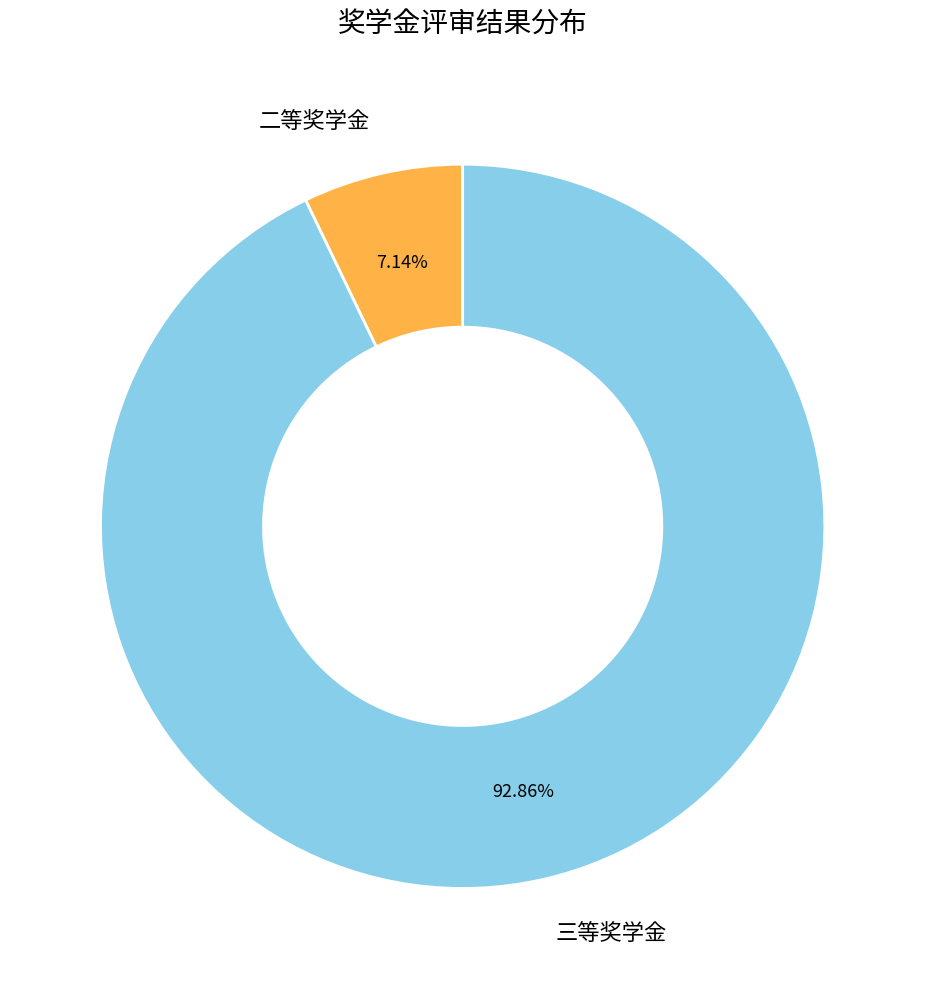

The 二等奖学金 slice represents 7% of the pie. True or false?

True